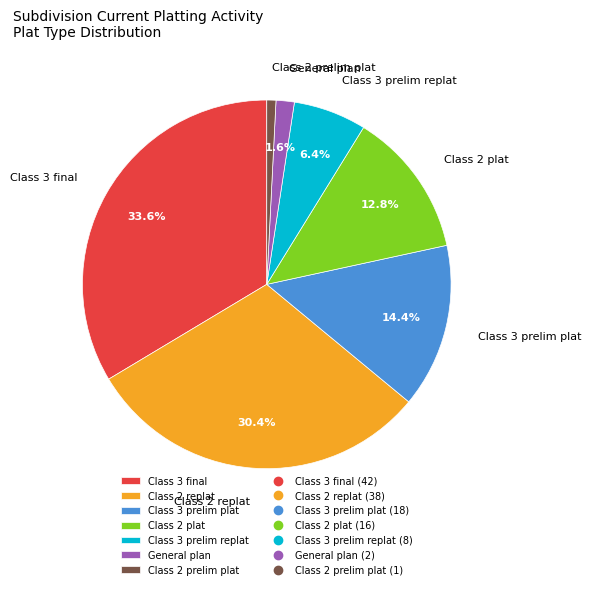

Count the number of slices in the pie.

7